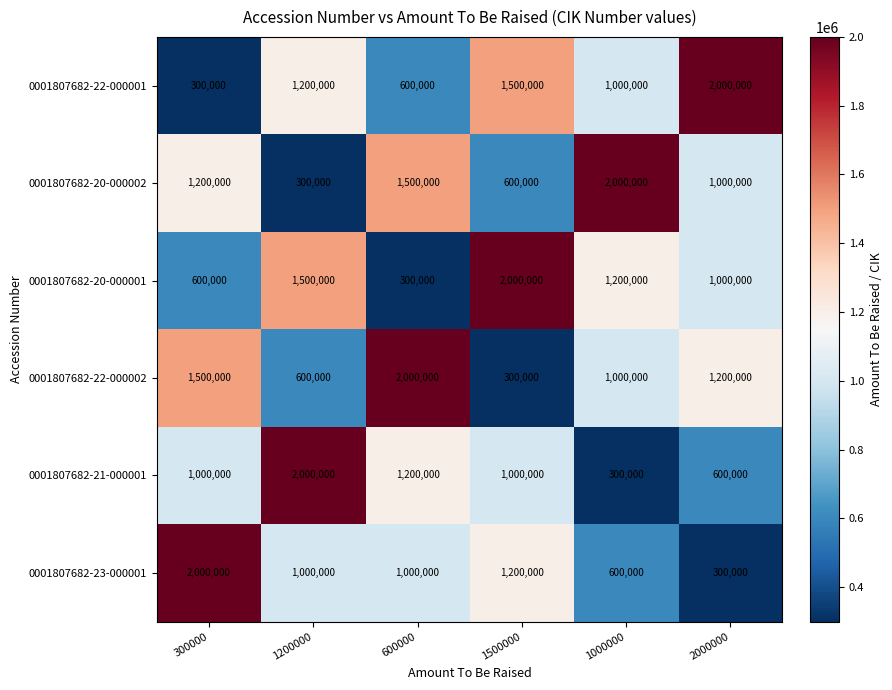

Is it true that 0001807682-22-000001 equals 781322 at 2000000?

False